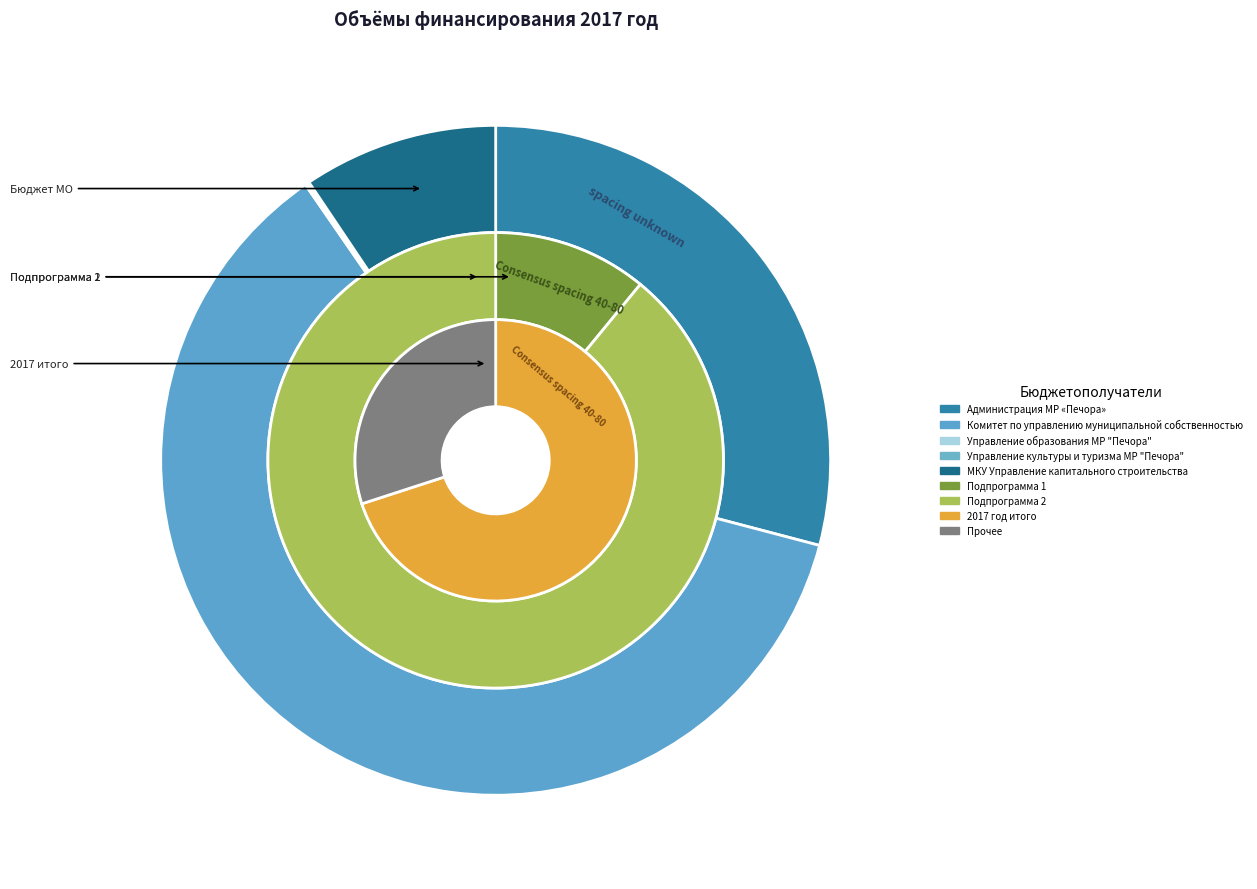

What percentage is the Администрация МР «Печора» slice, to the nearest percent?

29%